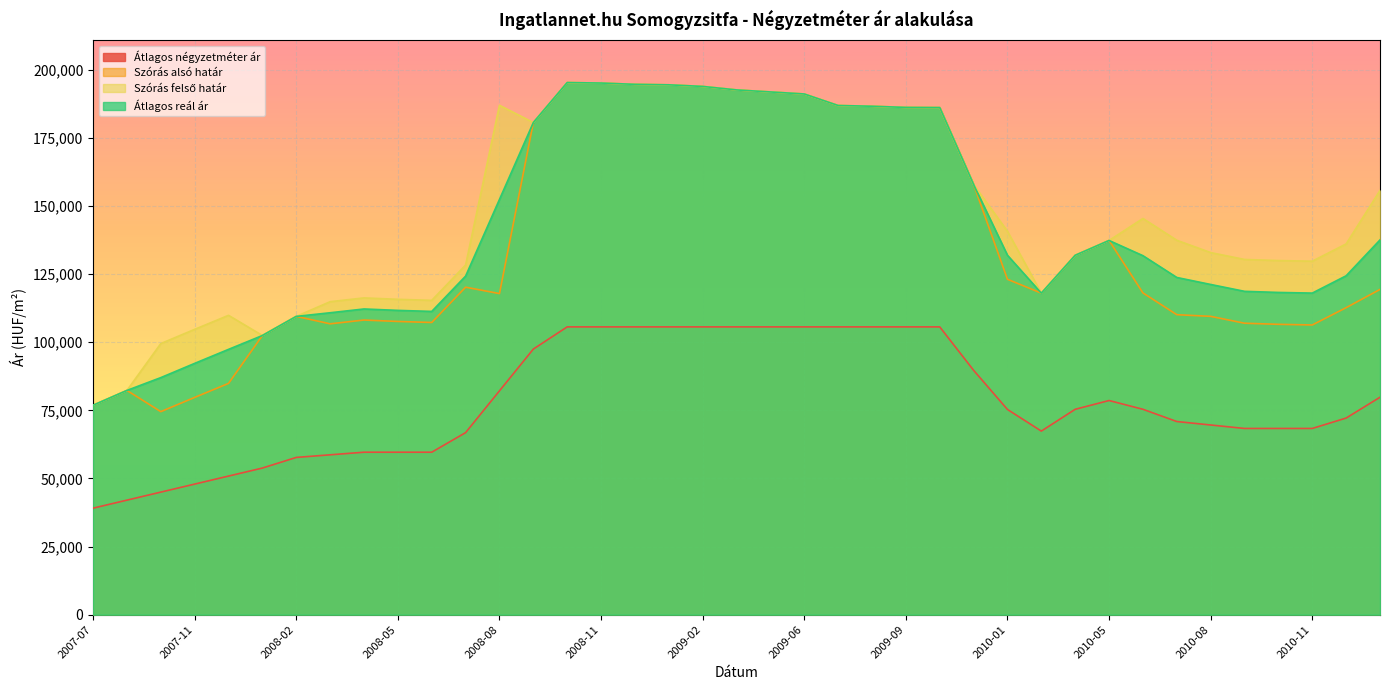

Is the value of Szórás alsó határ at 2009-02 greater than the value of Átlagos reál ár at 2009-11?

Yes